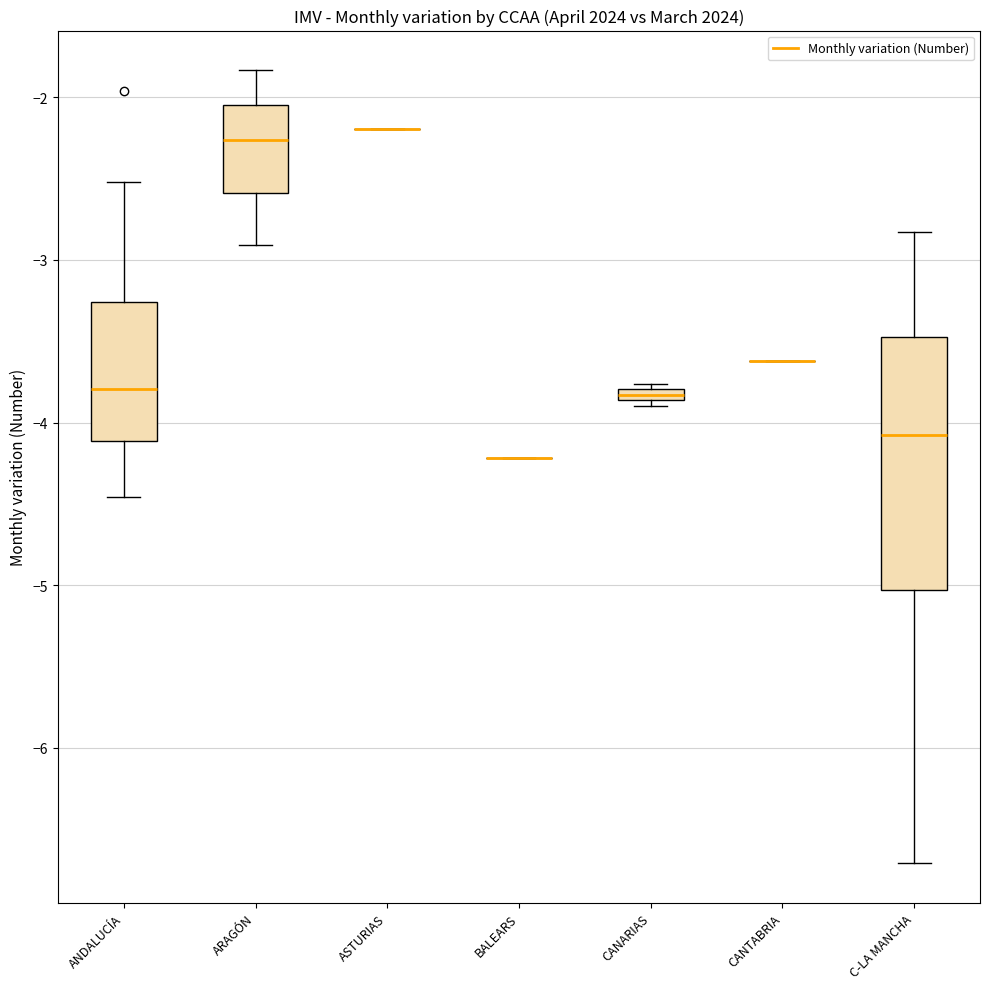

Comparing the boxes themselves (not the whiskers), which one is the tallest?

C-LA MANCHA